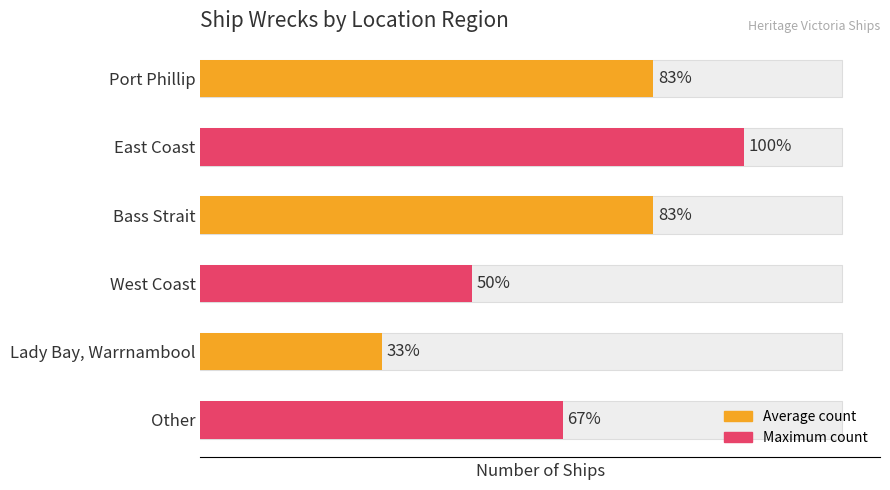

Count the values in the range 3 to 5.

4